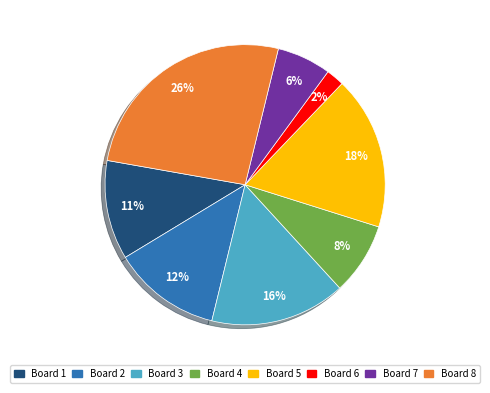

True or false: Board 2 accounts for 12% of the total.

True